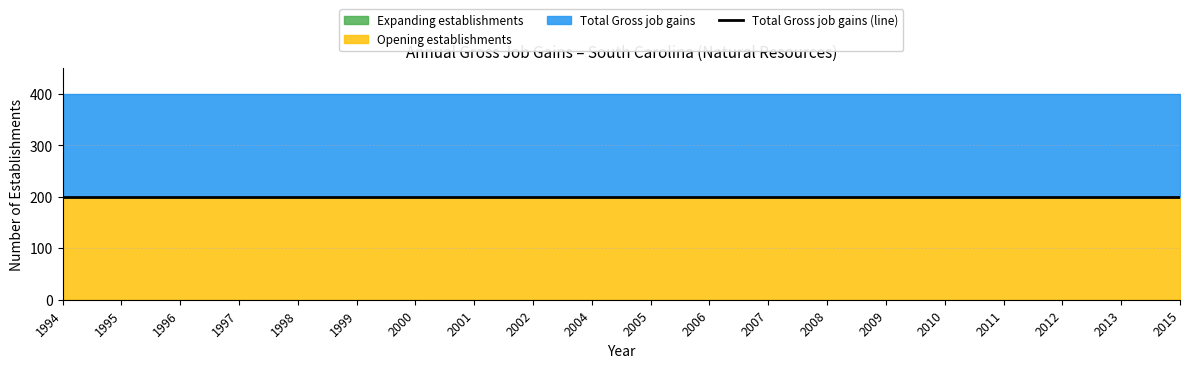

Read the Total Gross job gains value at 2007.

200